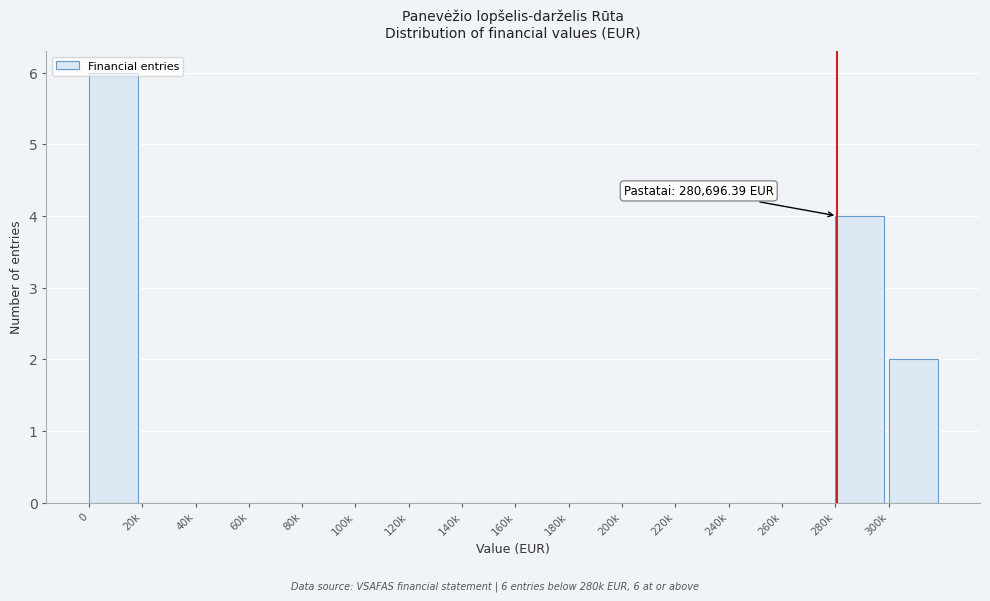

The chart shows a value of -2 at 40k. True or false?

False